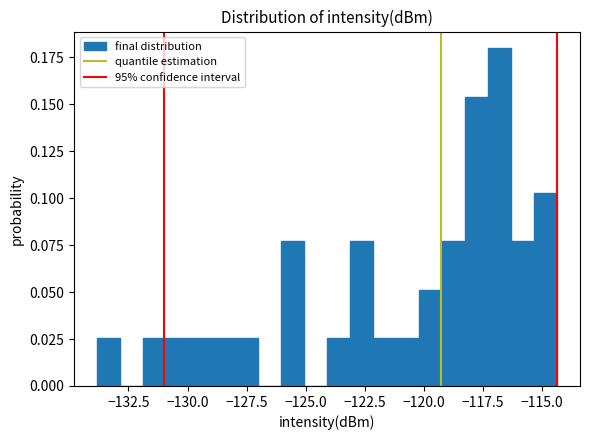

Read against the x-axis, roughly where is the centre of the tallest bar?

-117.0